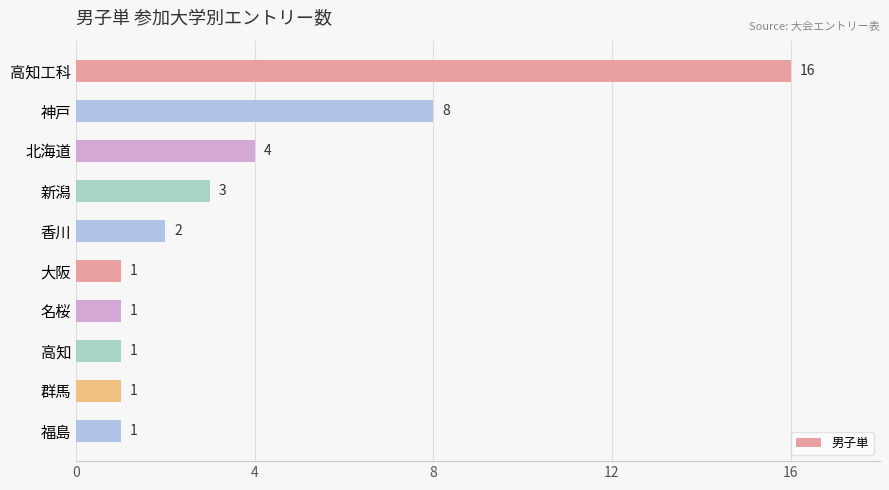

True or false: the data shows 2 at 福島.

False